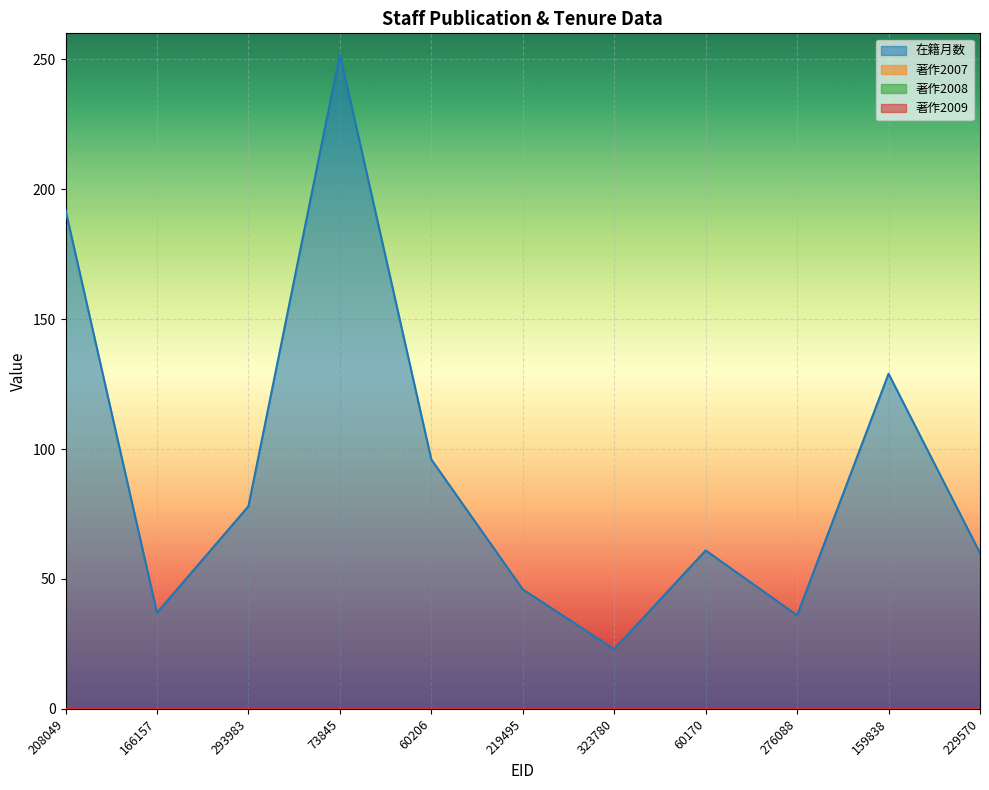

Which series has the largest range (max minus min)?

在籍月数